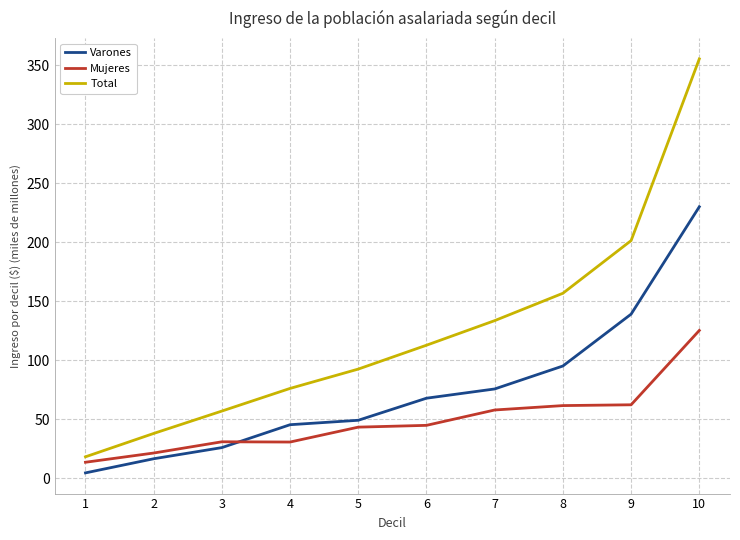

What is the total value across all series at 3?

114.0